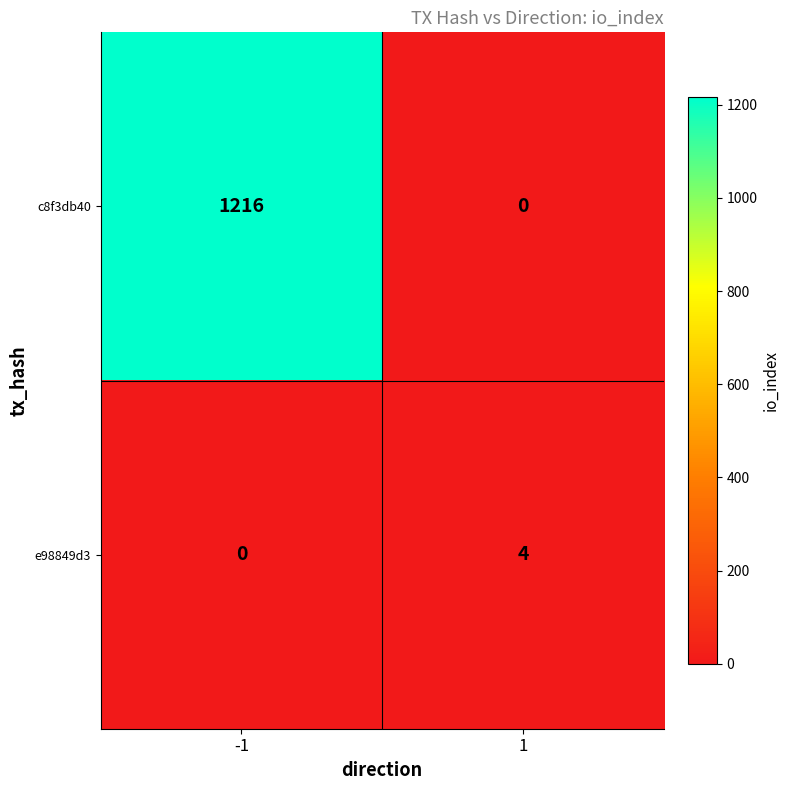

Reading right to left, extract all data points from this chart.

c8f3db40: 1=0	-1=1216
e98849d3: 1=4	-1=0